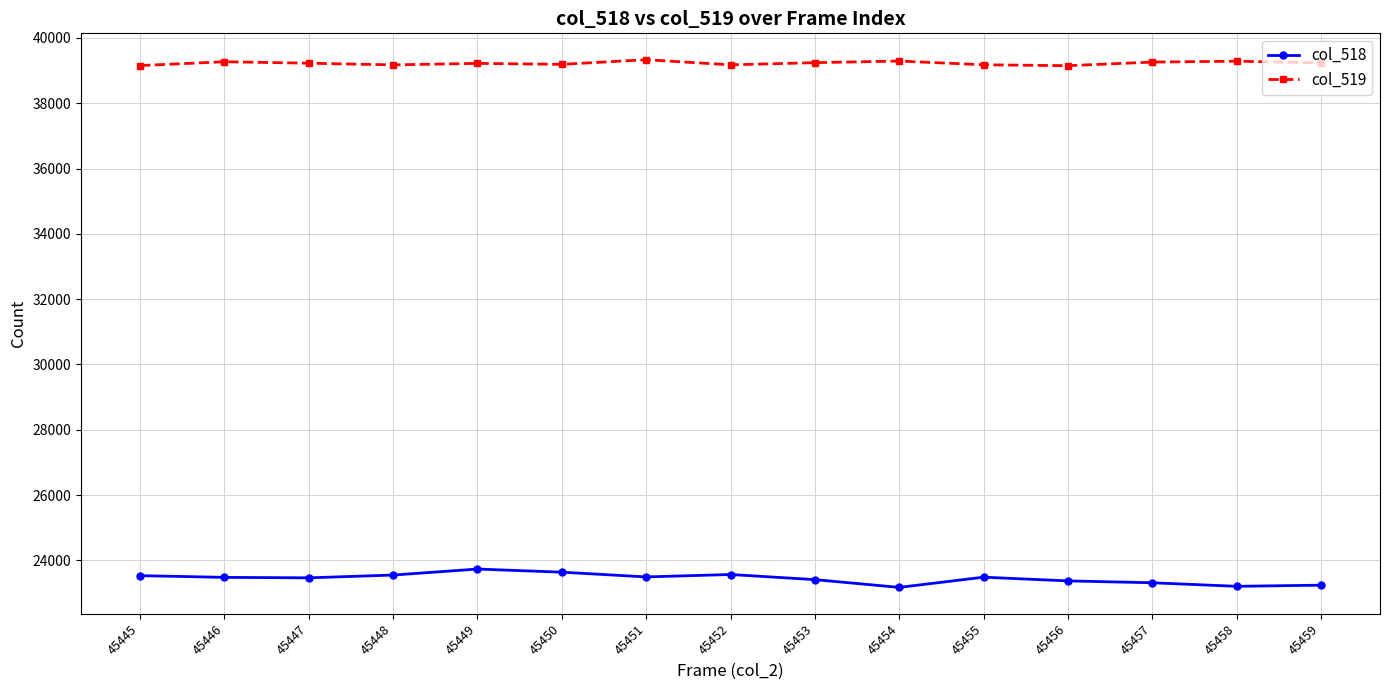

What is the greatest value displayed?

39333